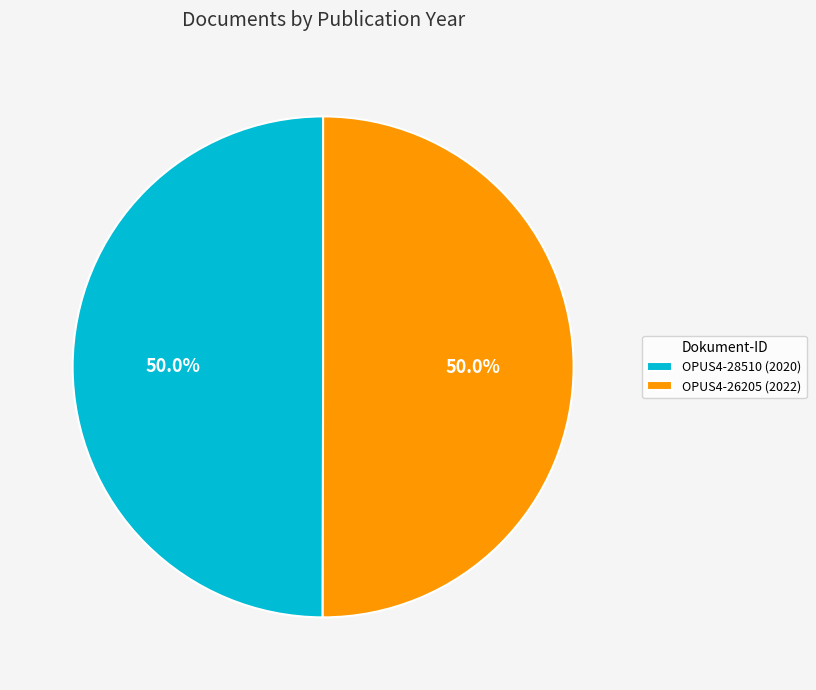

Do OPUS4-26205 and OPUS4-28510 together represent more than half of the pie?

Yes